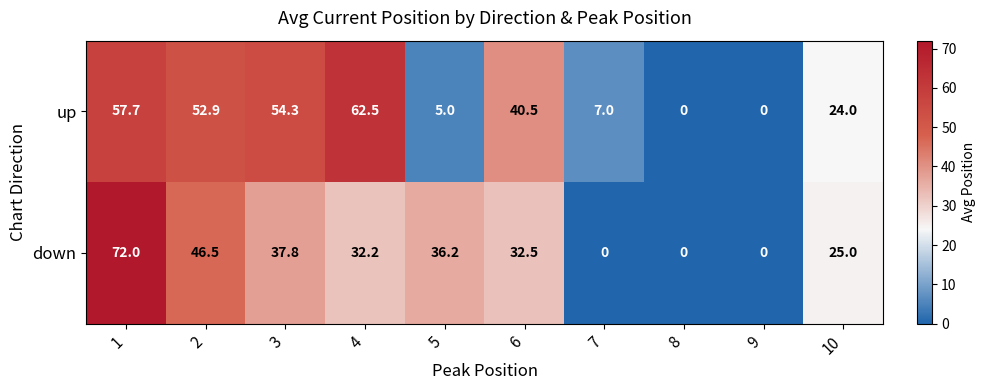

At which category is the sum across all series the highest?

1